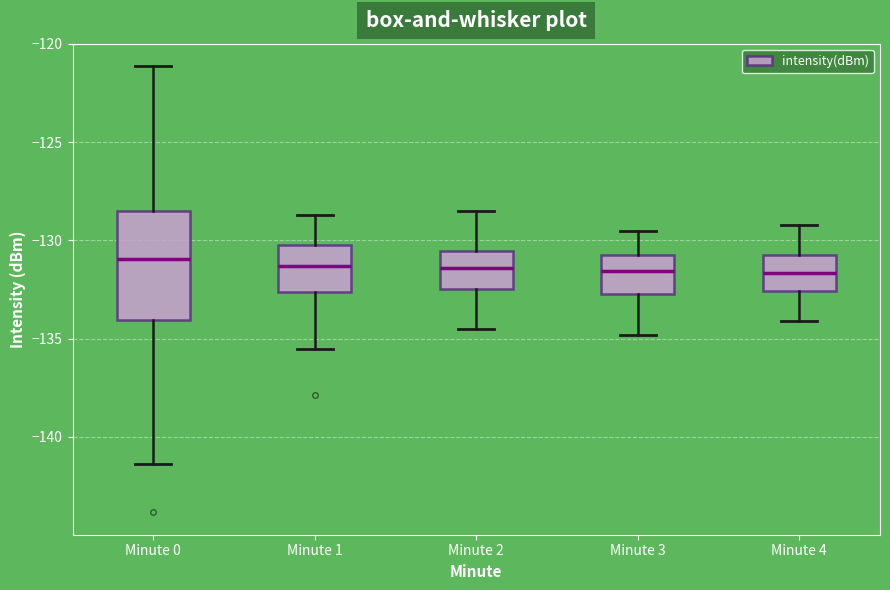

Which box is the tallest, from its lower edge to its upper edge?

Minute 0